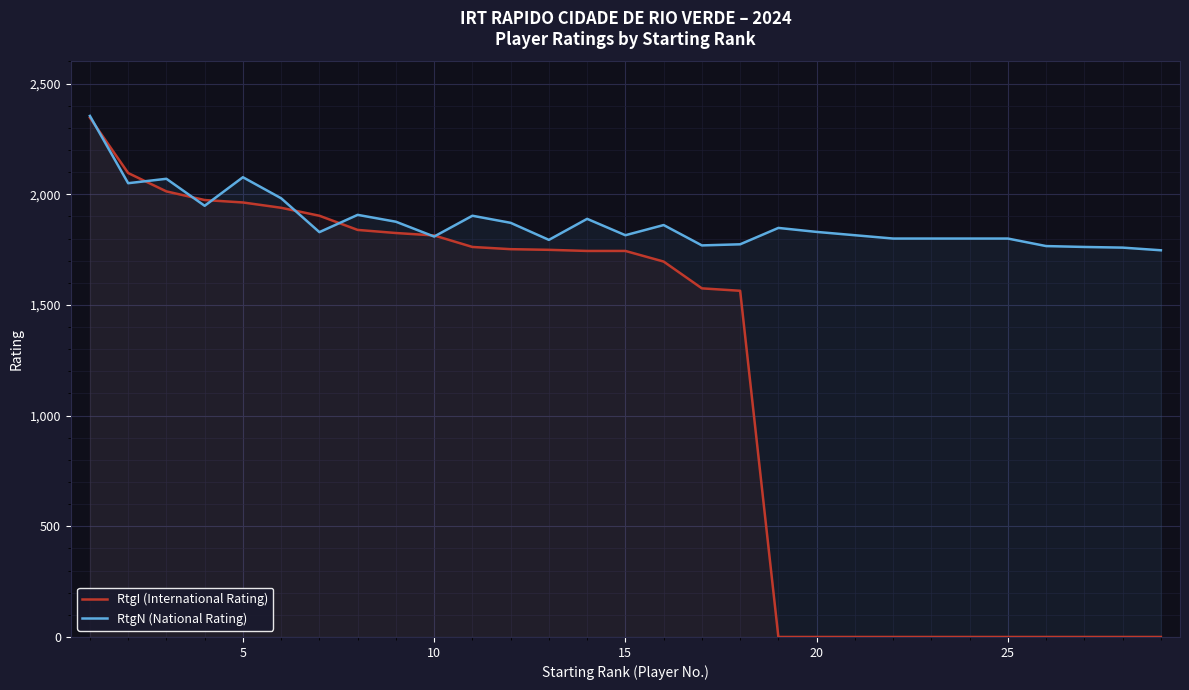

Rank the series by their average value, from highest to lowest.

RtgN (National Rating), RtgI (International Rating)